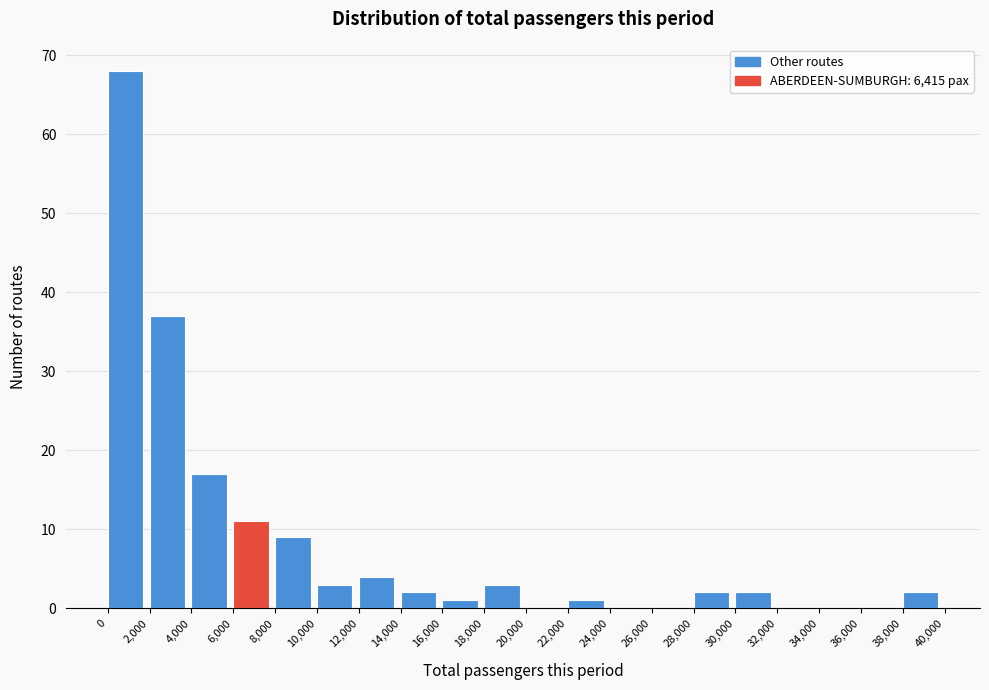

Reading left to right, transcribe this chart: for each bar, give the range it covers on the x-axis and its height. The values are not printed on the chart, so give them approximately, as read against the axis.

0 to 2,000: 68
2,000 to 4,000: 37
4,000 to 6,000: 17
6,000 to 8,000: 11
8,000 to 10,000: 9
10,000 to 12,000: 3
12,000 to 14,000: 4
14,000 to 16,000: 2
16,000 to 18,000: 1
18,000 to 20,000: 3
20,000 to 22,000: 0
22,000 to 24,000: 1
24,000 to 26,000: 0
26,000 to 28,000: 0
28,000 to 30,000: 2
30,000 to 32,000: 2
32,000 to 34,000: 0
34,000 to 36,000: 0
36,000 to 38,000: 0
38,000 to 40,000: 2